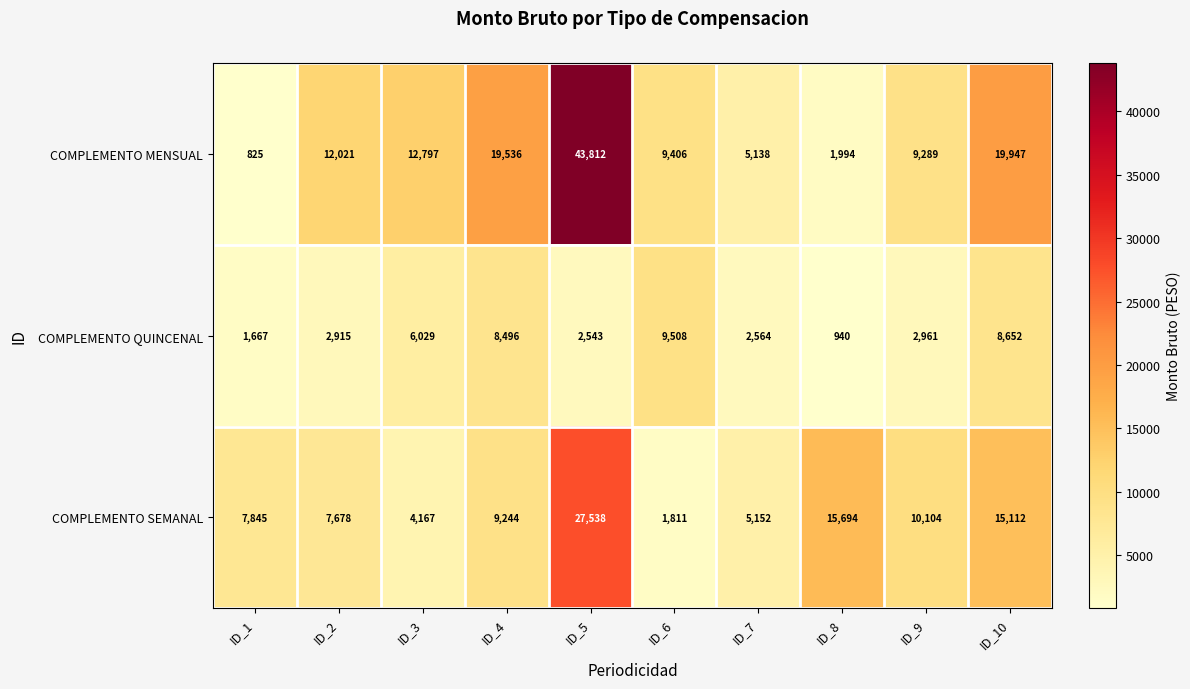

What is the difference between the maximum and second lowest values in the COMPLEMENTO MENSUAL series?

41818